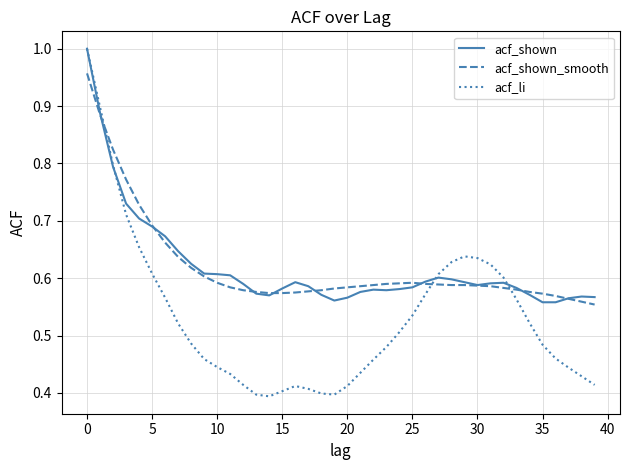

Rank the series by their maximum value, from lowest to highest.

acf_shown_smooth, acf_shown, acf_li